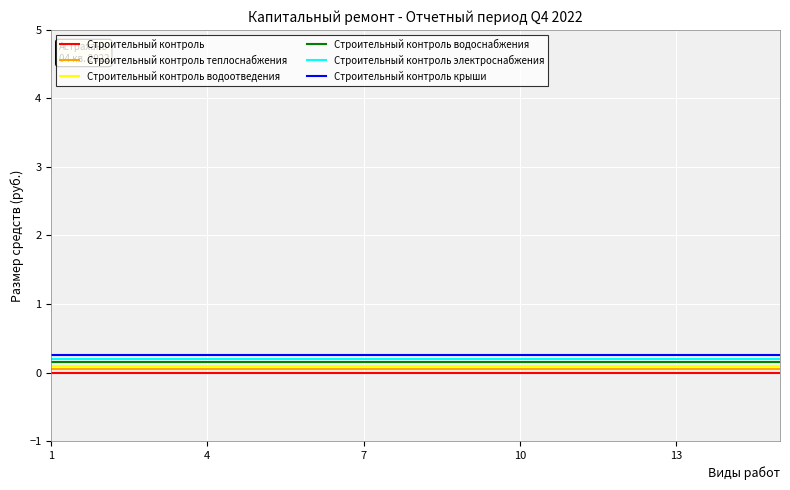

How many series are shown in this chart?

6